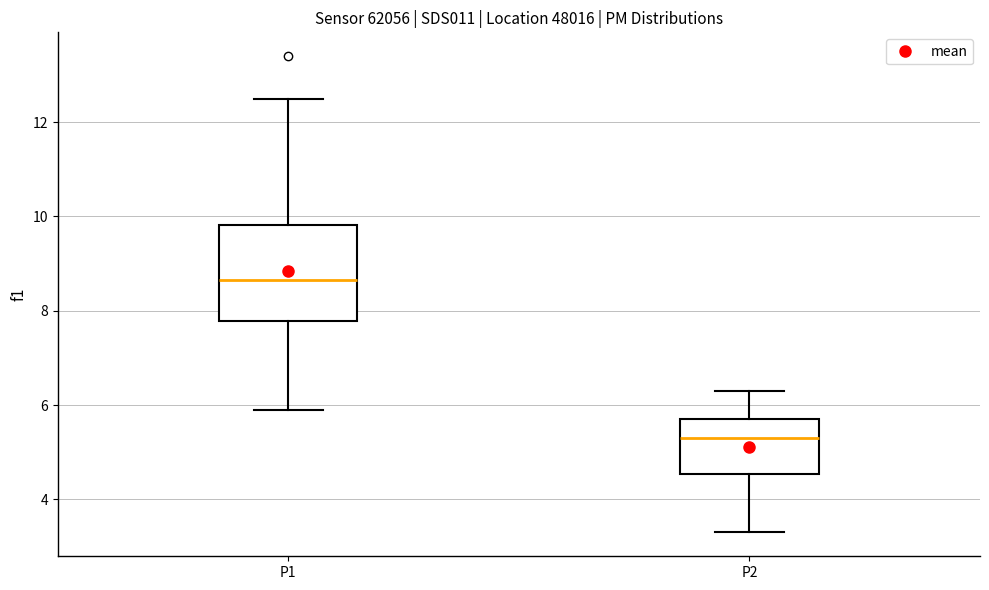

Reading left to right, transcribe this box plot: for each box, give where its median line is, the range the box spans, and where its two whiskers end, as read against the y-axis. The values are not printed on the chart, so give them approximately, as read against the axis.

P1: median 8.6, box 7.8 to 9.8, whiskers 6.0 to 12.6
P2: median 5.4, box 4.6 to 5.8, whiskers 3.4 to 6.4